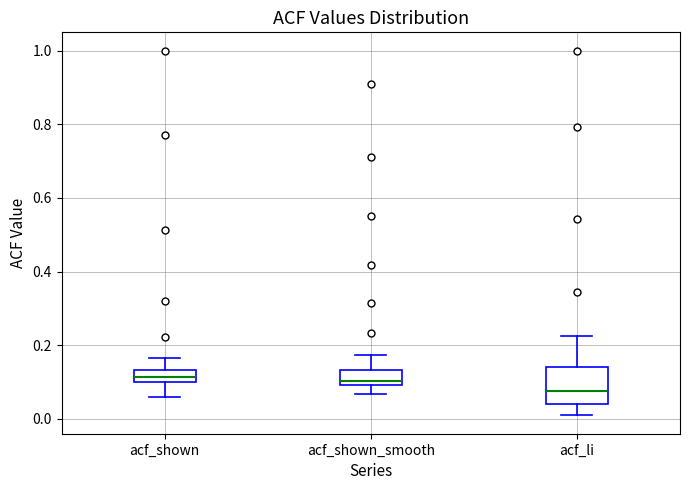

Reading left to right, read every box against the y-axis: the position of its median line, the range the box covers, and the ends of its whiskers. The values are not printed on the chart, so give them approximately, as read against the axis.

acf_shown: median 0.12, box 0.10 to 0.14, whiskers 0.06 to 0.16
acf_shown_smooth: median 0.10 (just above the box's lower edge), box 0.10 to 0.14, whiskers 0.06 to 0.18
acf_li: median 0.08, box 0.04 to 0.14, whiskers 0.00 to 0.22